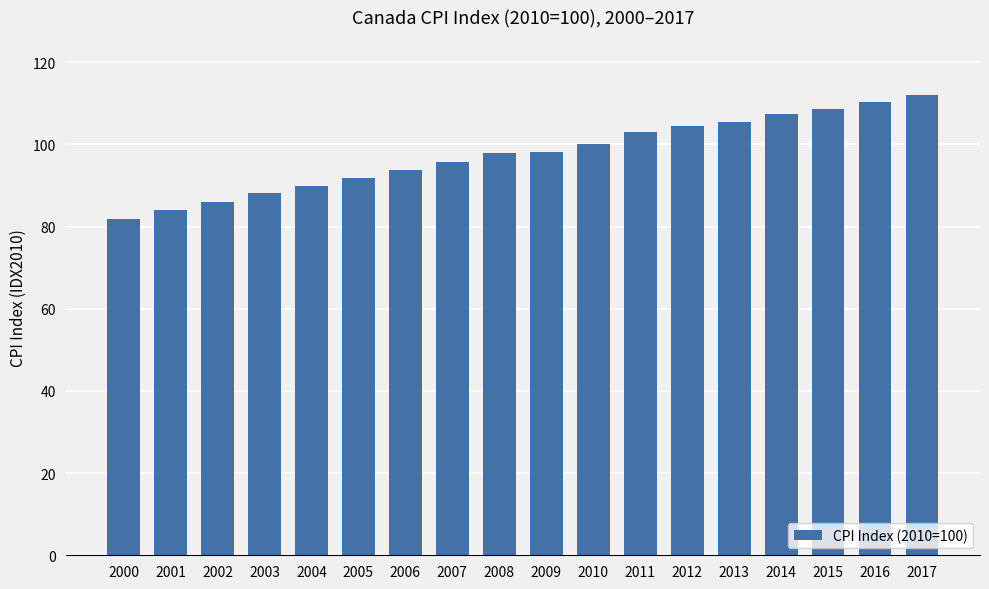

At which category does the chart reach its minimum across all series?

2000